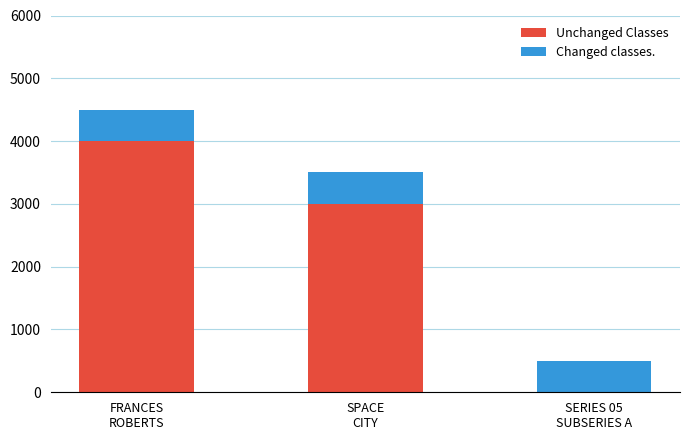

How many positive values does the Unchanged Classes series have?

2